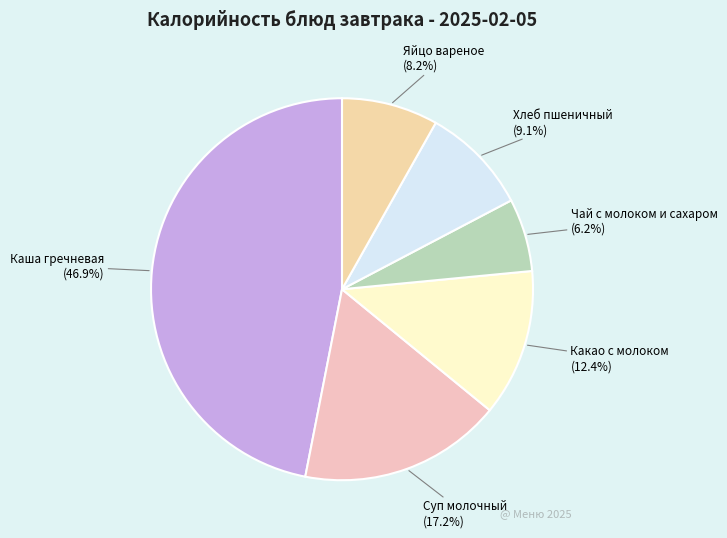

Which has a higher value, Какао с молоком or Чай с молоком и сахаром?

Какао с молоком